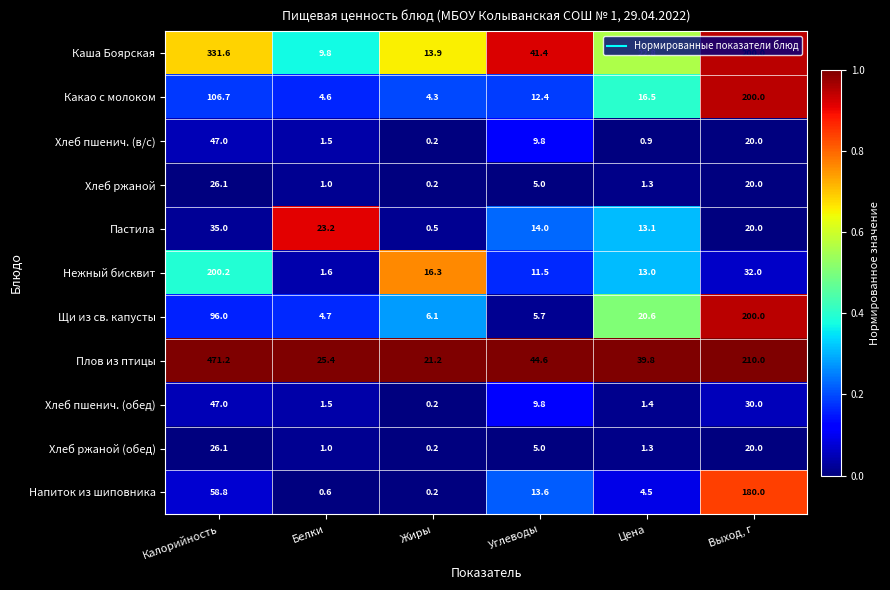

True or false: Хлеб пшенич. (обед) has a value of 0.9 at Белки.

False